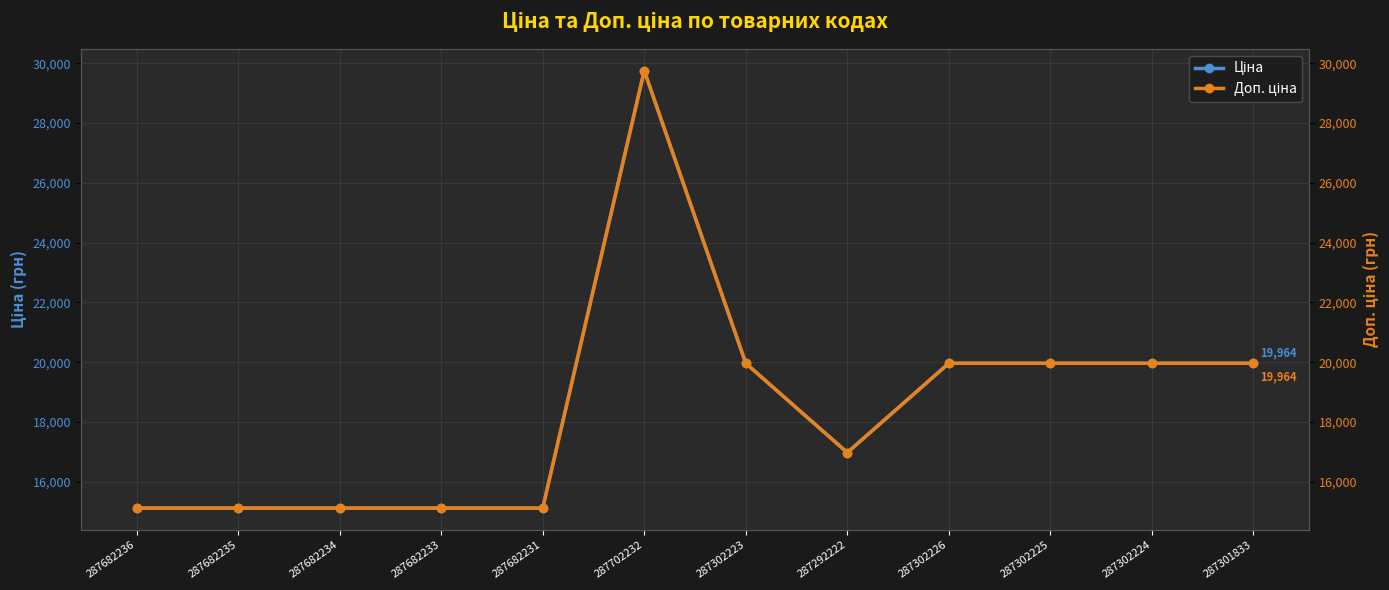

At which label does Доп. ціна first exceed 19964?

287702232